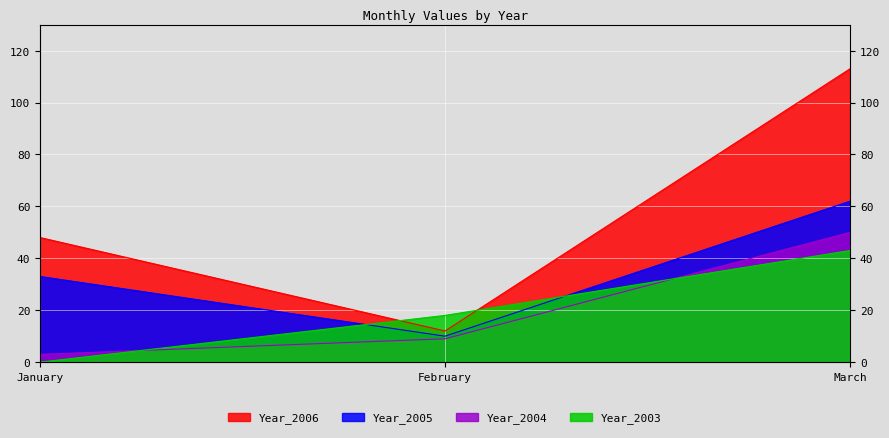

Reading left to right, list all the values displayed in this chart.

Year_2006: January=48	February=12	March=113
Year_2005: January=33	February=10	March=62
Year_2004: January=3	February=9	March=50
Year_2003: January=0	February=18	March=43